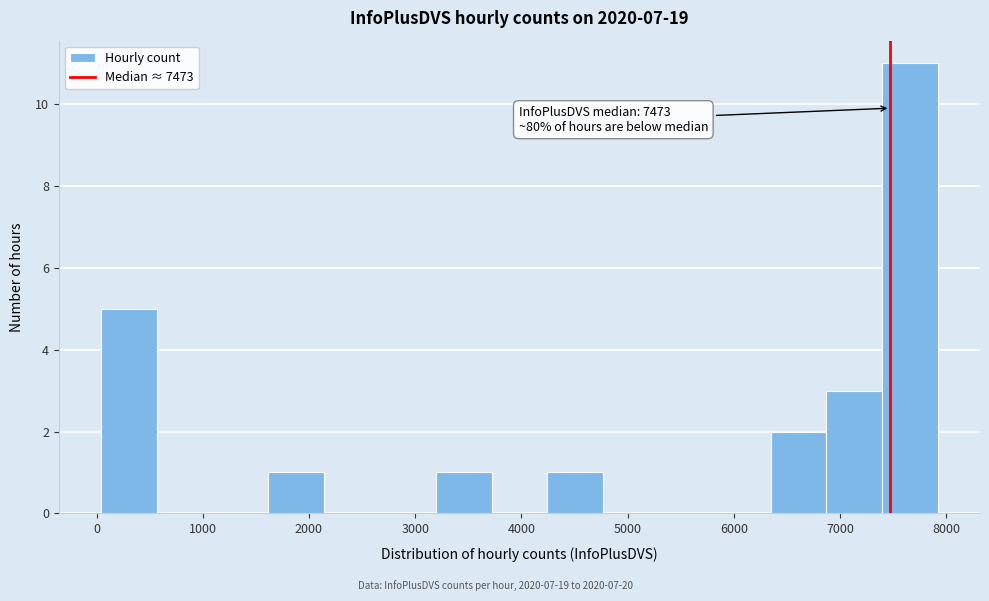

Over which range of the x-axis is the bar tallest?

7400 to 7900